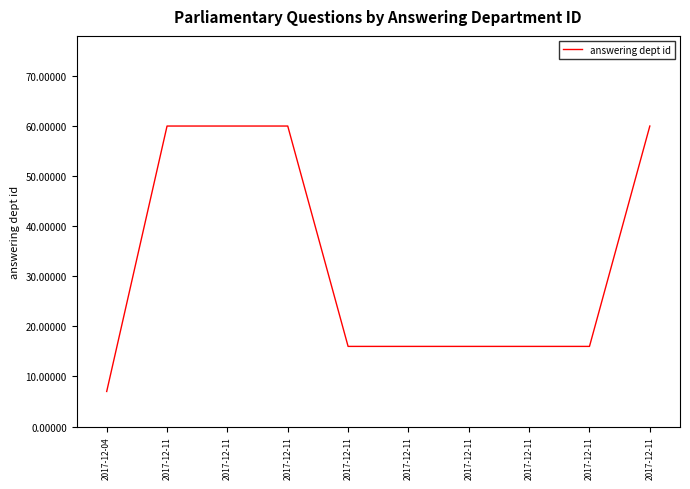

What is the change in value from 2017-12-04 to 2017-12-11?

+53